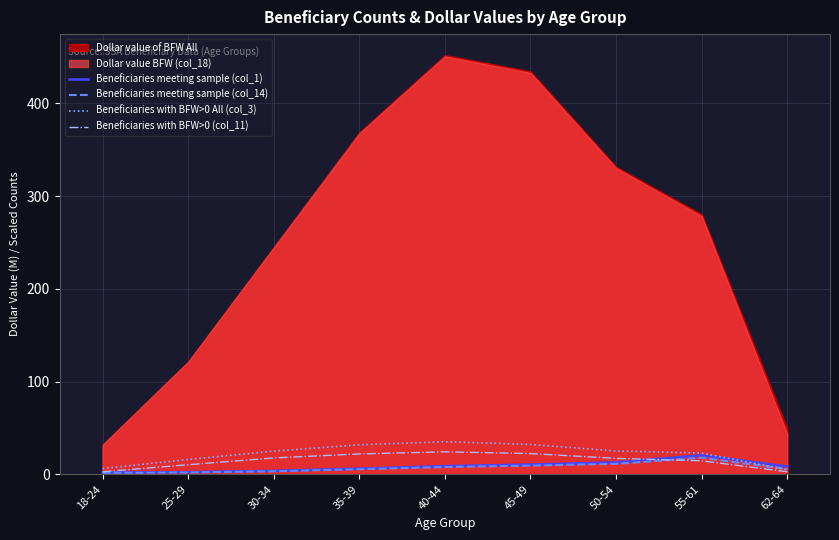

How many values in the Beneficiaries meeting sample (col_14) series exceed 5?

6